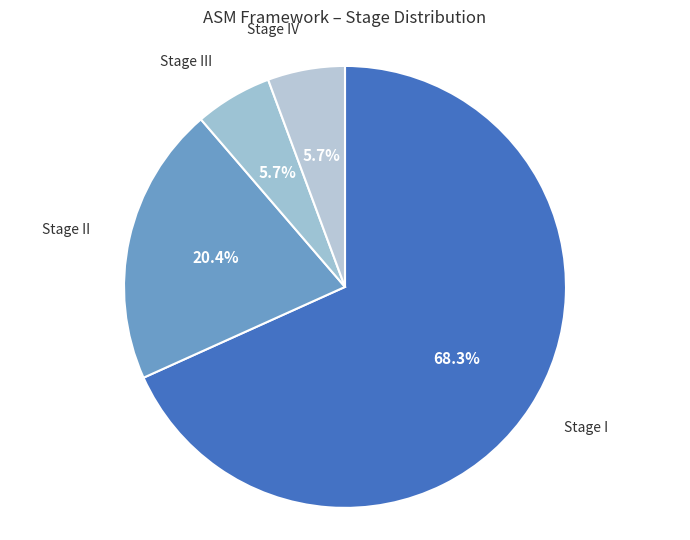

Combined, do Stage IV and Stage I account for over 50%?

Yes